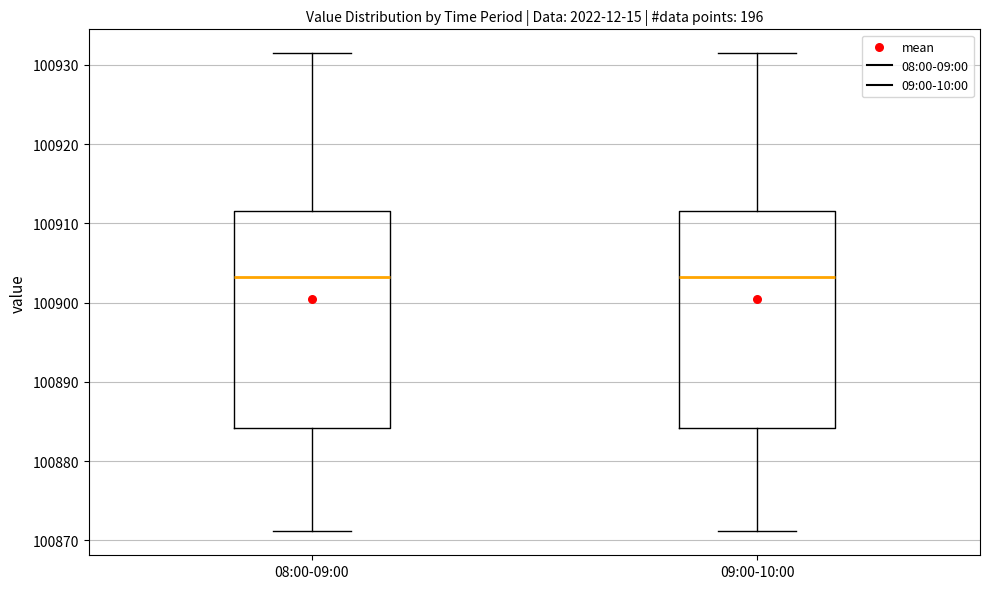

Reading left to right, transcribe this box plot: for each box, give where its median line is, the range the box spans, and where its two whiskers end, as read against the y-axis. The values are not printed on the chart, so give them approximately, as read against the axis.

08:00-09:00: median 100903, box 100884 to 100912, whiskers 100871 to 100931
09:00-10:00: median 100903, box 100884 to 100912, whiskers 100871 to 100931